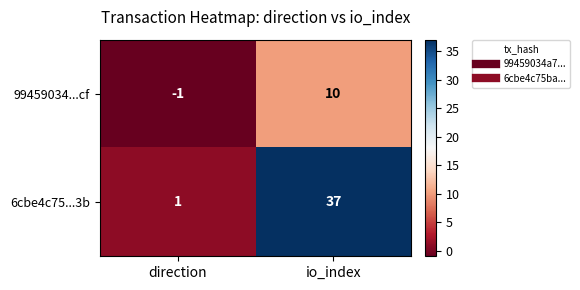

Read the 99459034...cf value at io_index.

10